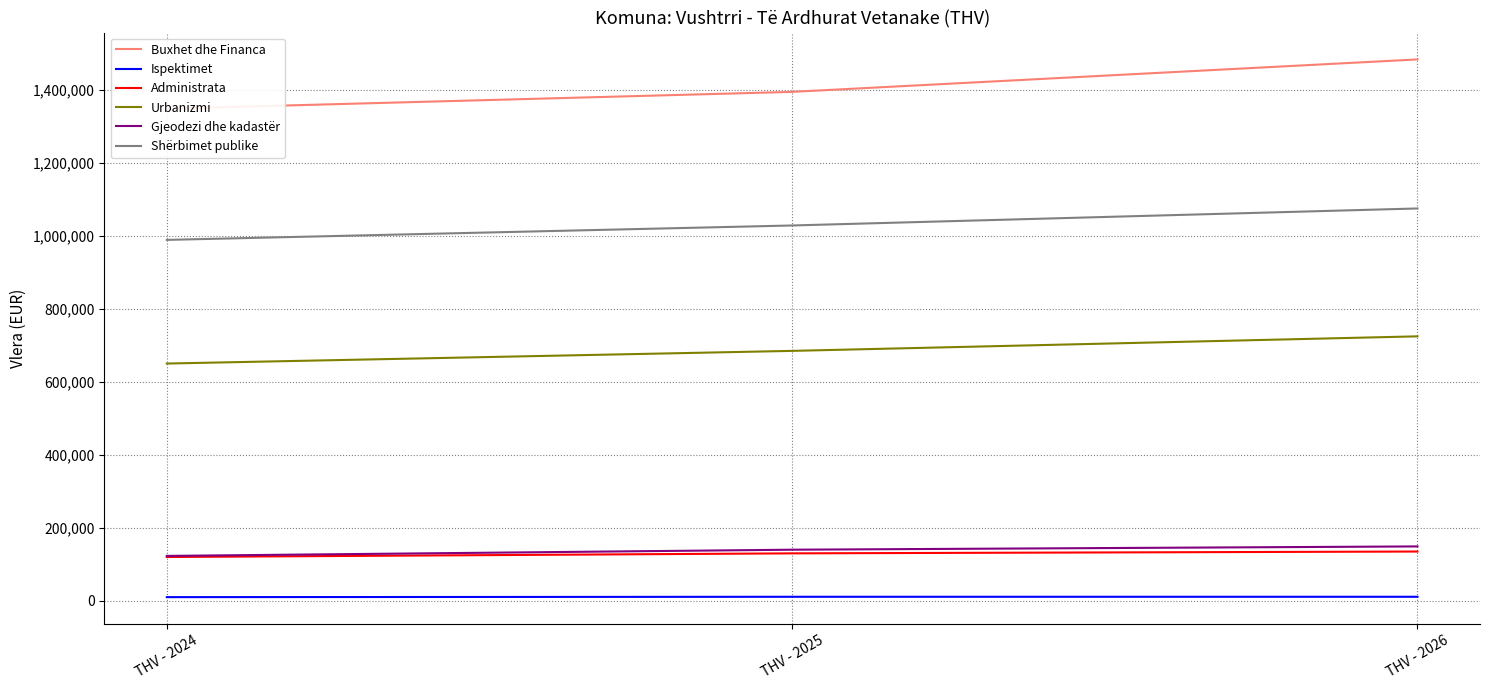

What are all the series names shown in the legend?

Buxhet dhe Financa, Ispektimet, Administrata, Urbanizmi, Gjeodezi dhe kadastër, Shërbimet publike